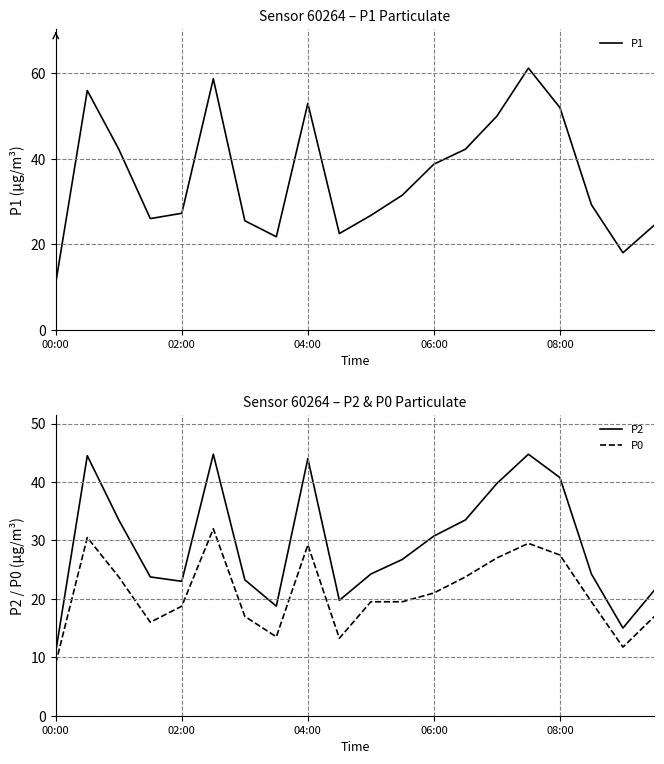

Rank the series by their maximum value, from lowest to highest.

P0, P2, P1